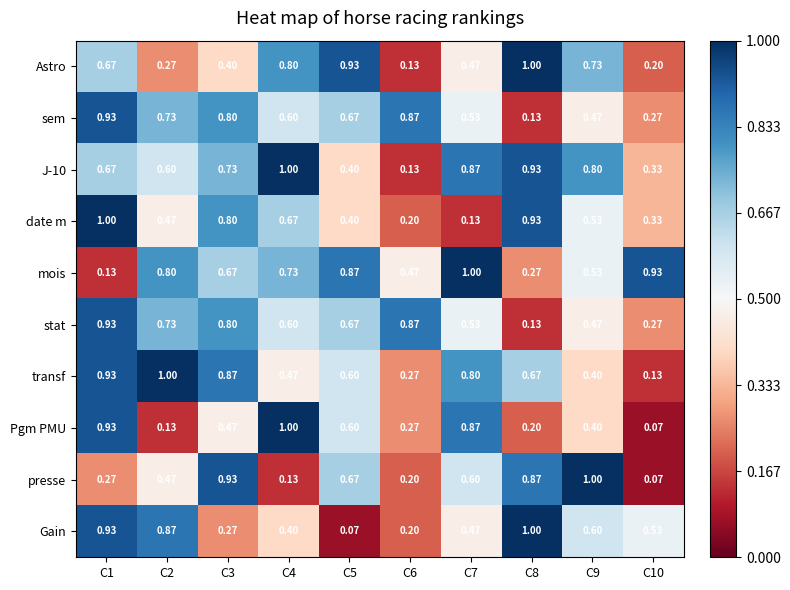

Between C9 and C10, which series saw the biggest shift?

presse